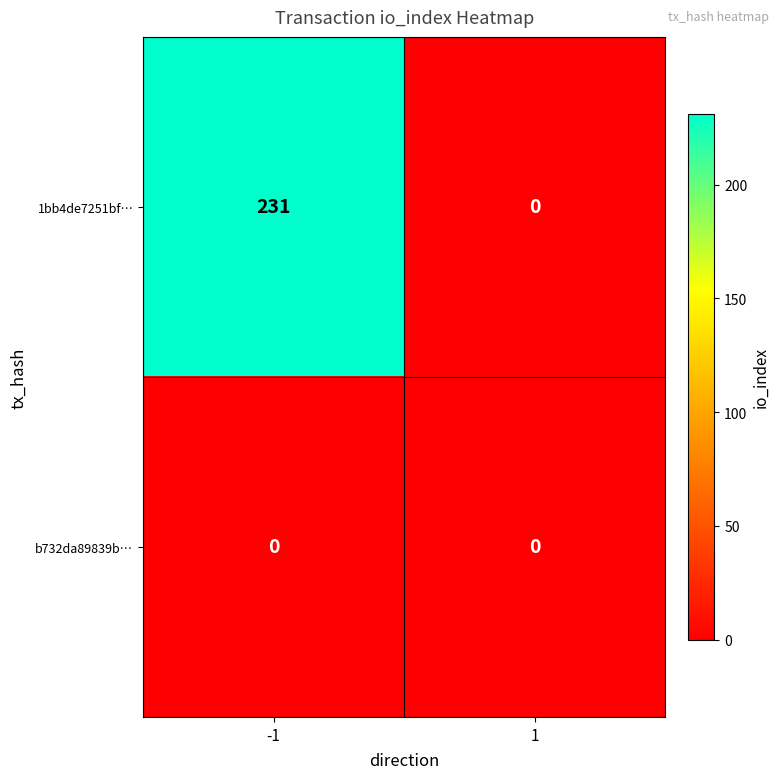

Which series changed the most between -1 and 1?

1bb4de7251bf…